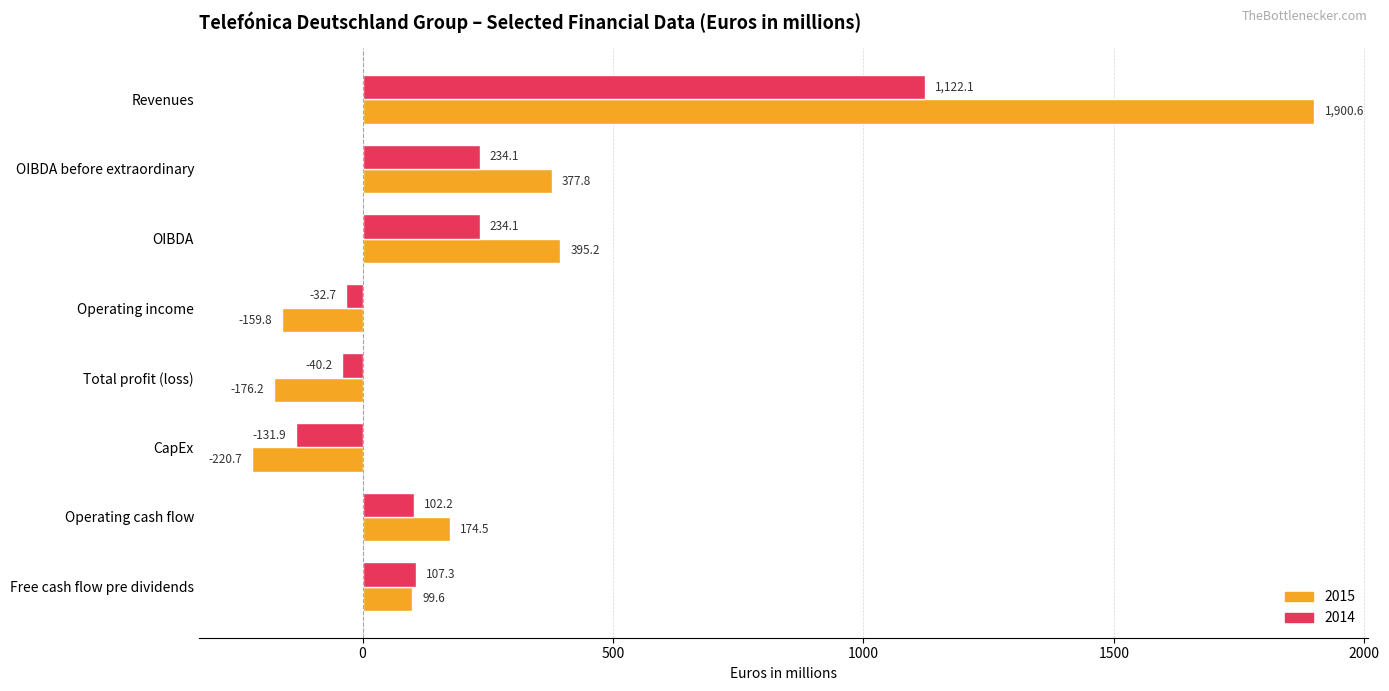

How many data points in 2015 are less than 174?

4